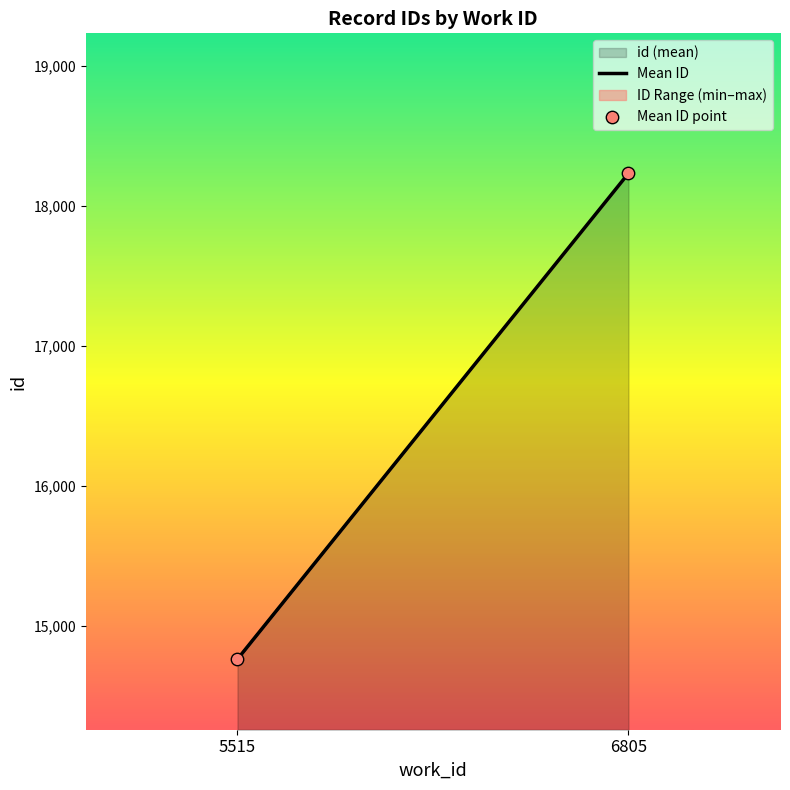

What is the average Y value?

16496.2